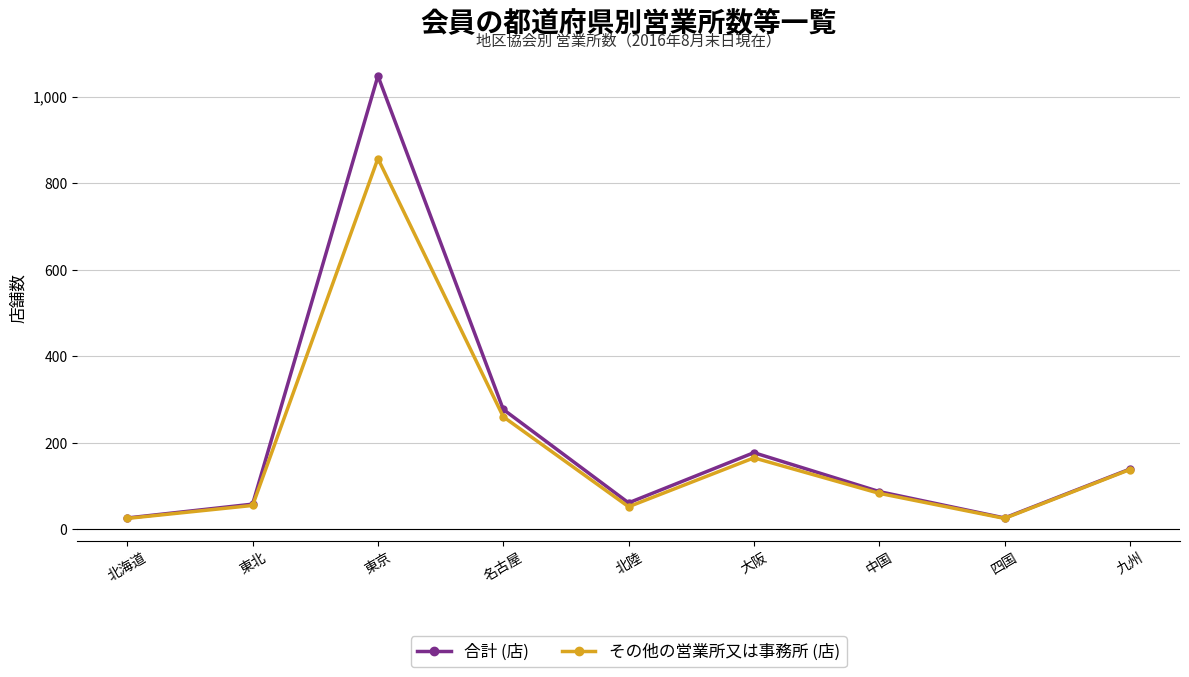

How many data points in その他の営業所又は事務所 (店) are less than 83?

4